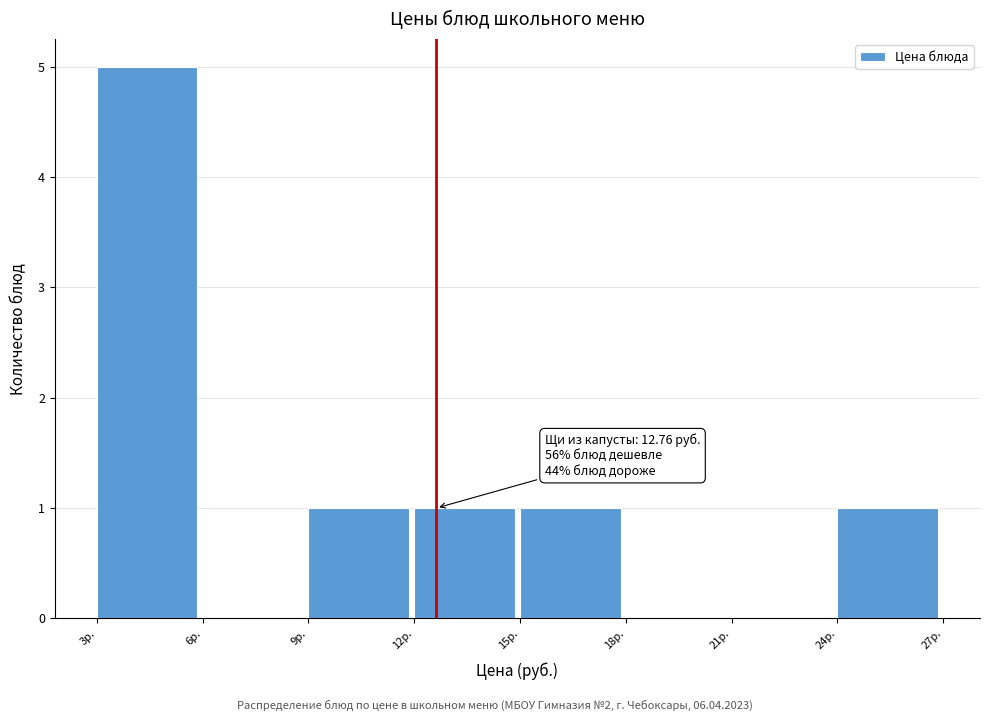

Reading left to right, what are all the values shown in this chart?

3р.=5	6р.=0	9р.=1	12р.=1	15р.=1	18р.=0	21р.=0	24р.=1